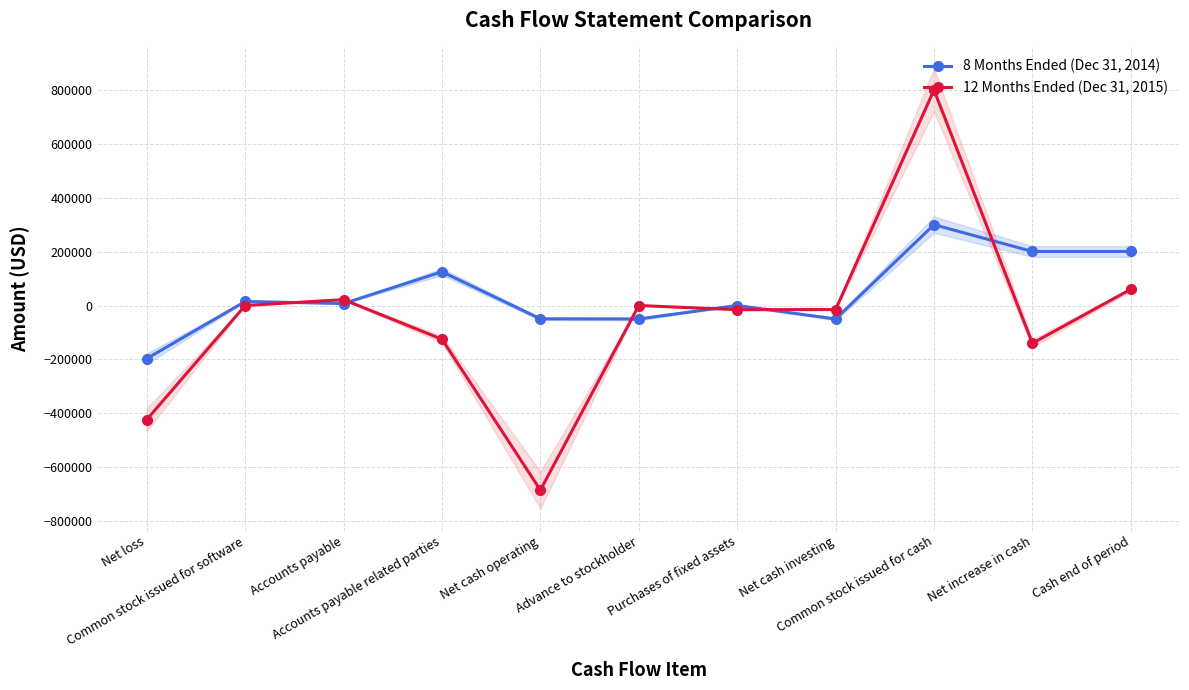

Reading left to right, list all the values displayed in this chart.

8 Months Ended (Dec 31, 2014): -197031	15000	7318	125243	-49470	-50000	0	-50000	300000	200530	200530
12 Months Ended (Dec 31, 2015): -423480	0	21830	-125243	-685221	0	-15465	-15023	800000	-140244	60286